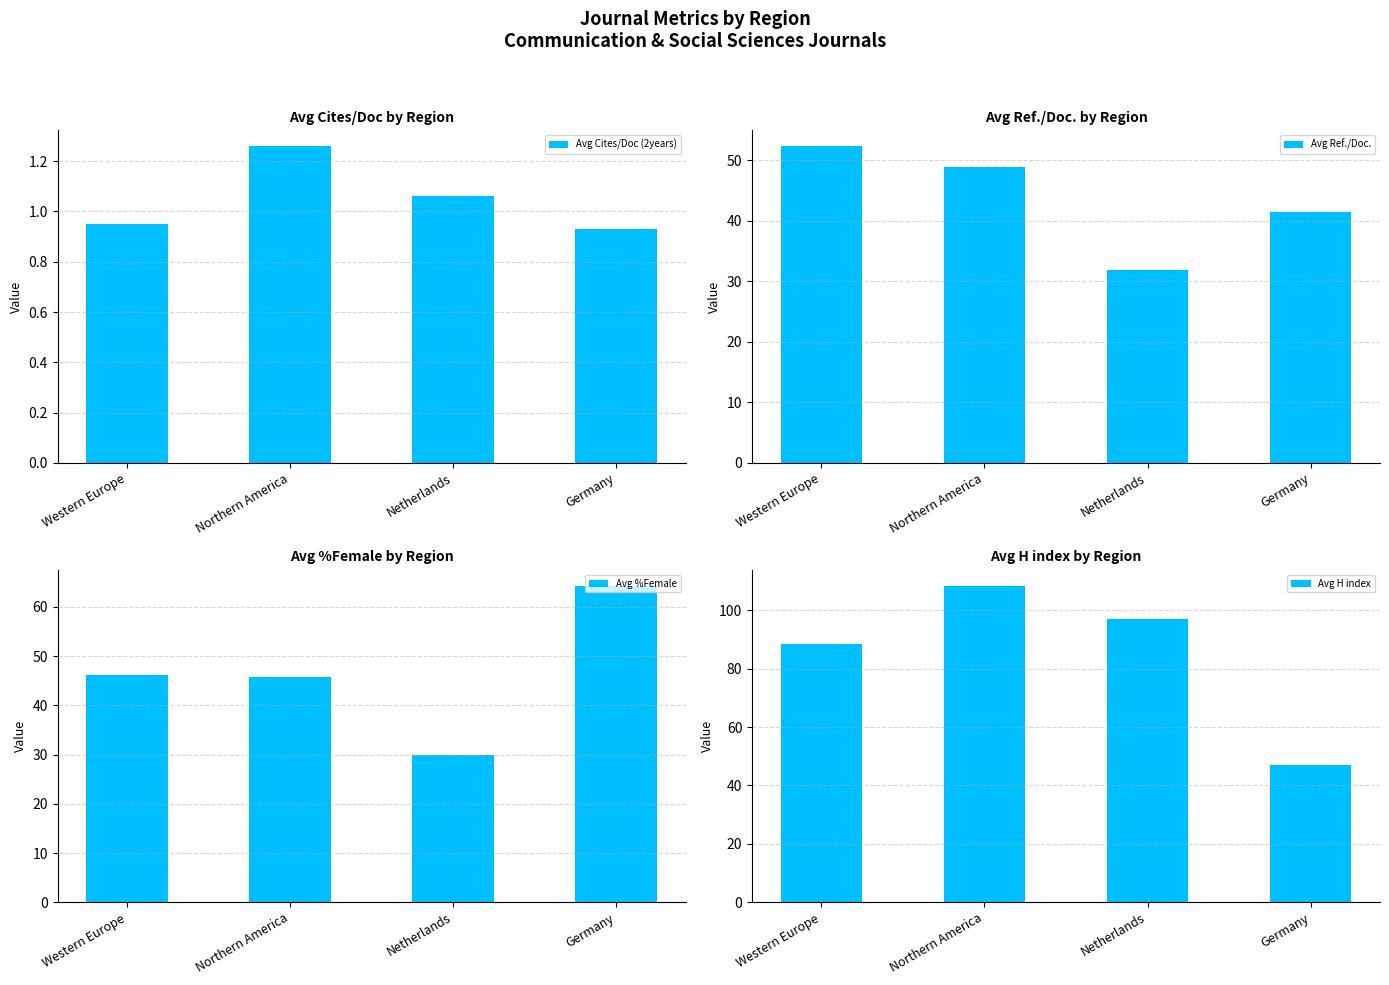

Between Western Europe and Netherlands, which series saw the biggest shift?

Avg Ref./Doc.